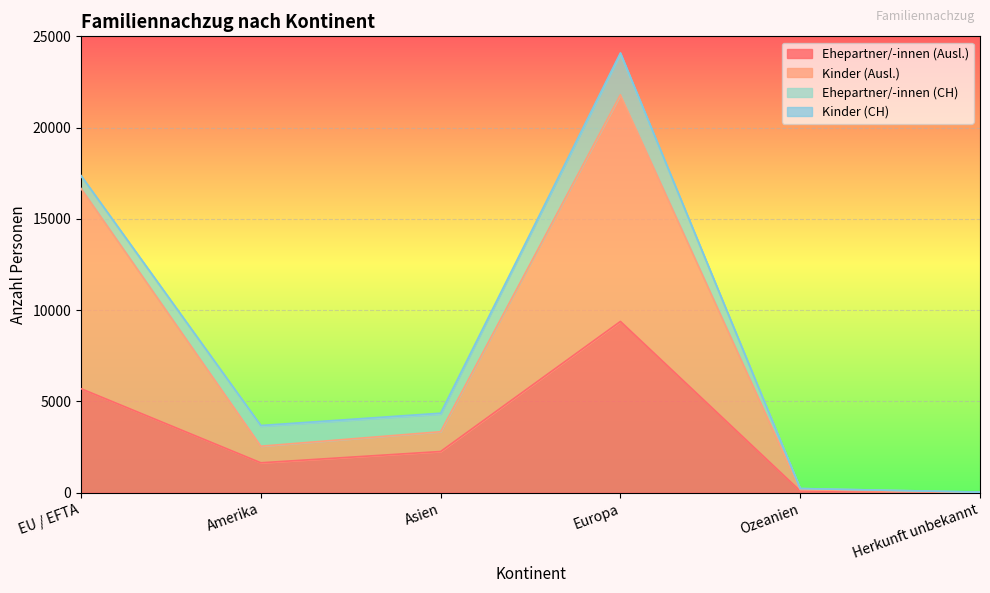

True or false: Ehepartner/-innen (Ausl.) and Kinder (Ausl.) intersect in this chart.

False